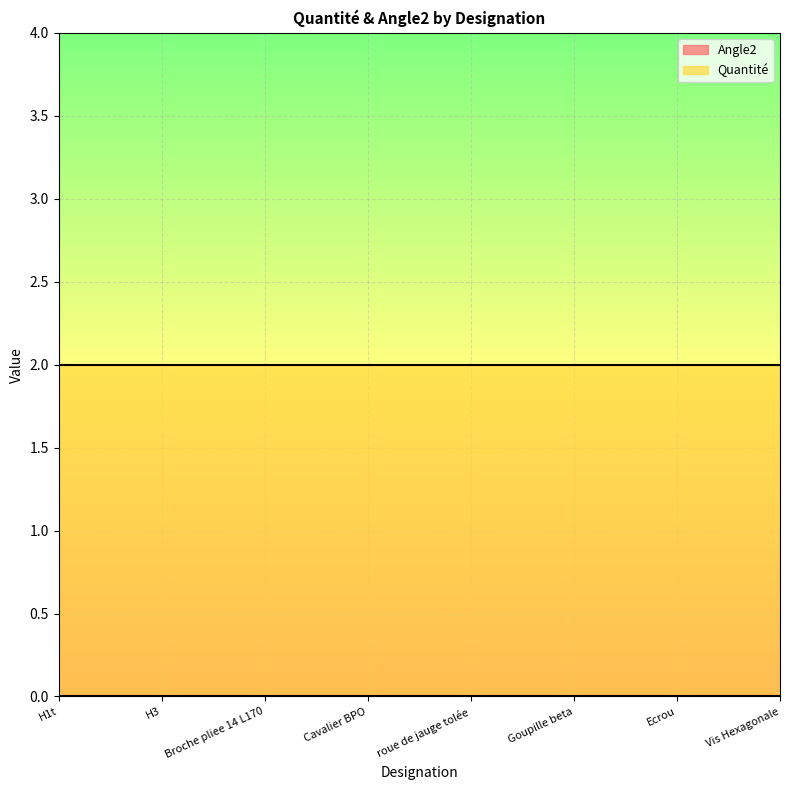

What is the total value across all series at H3?

2